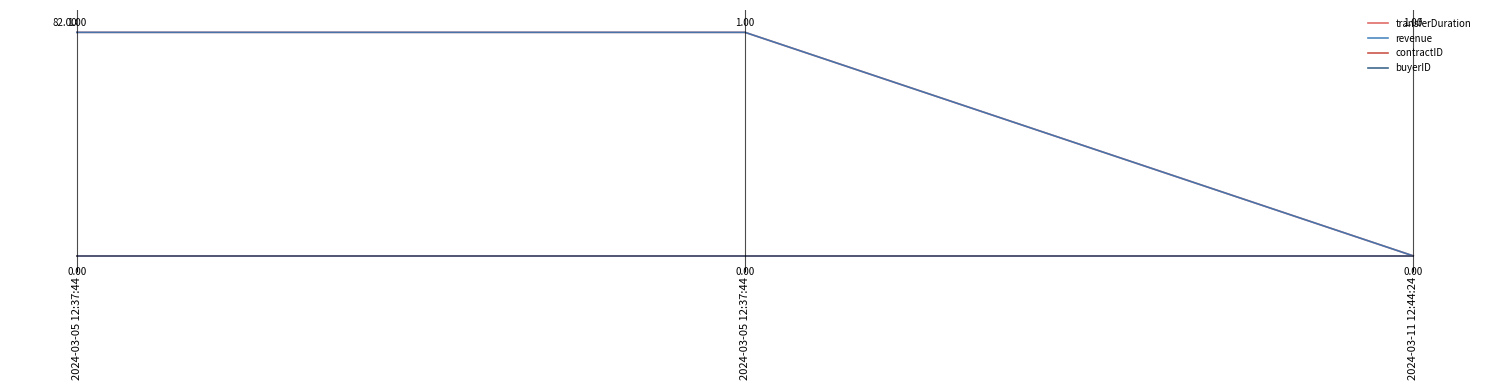

What is the total value across all series at 2024-03-05 12:37:44?

2